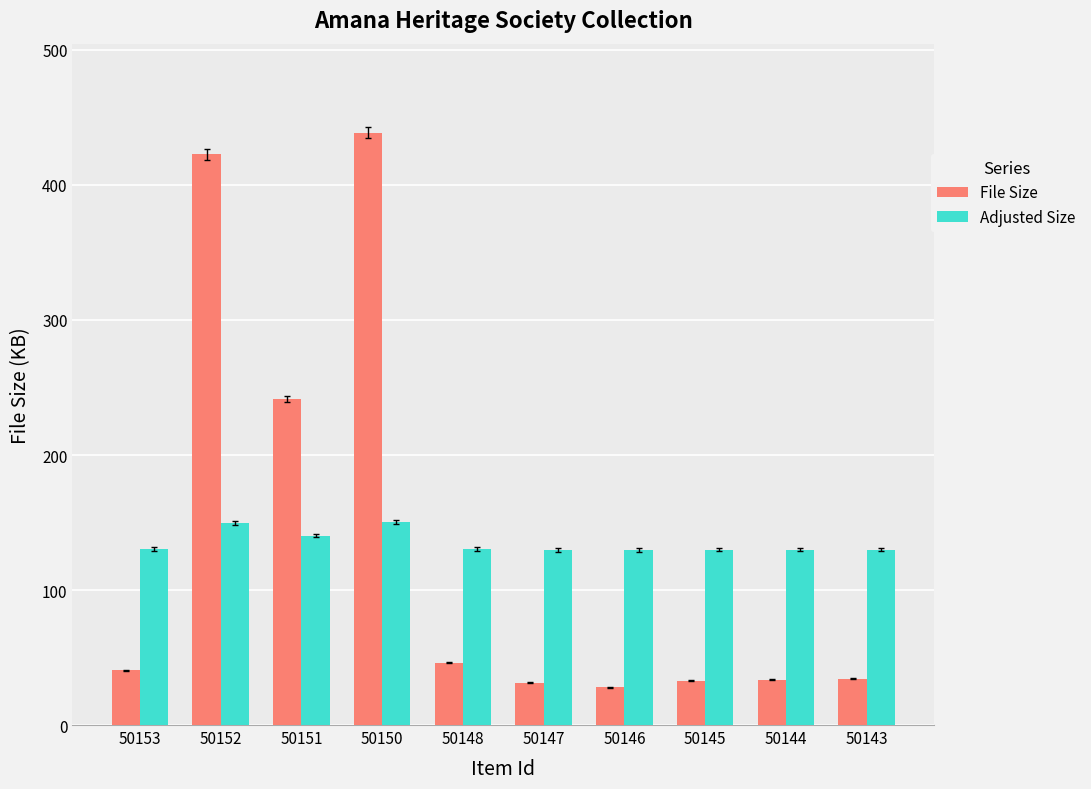

What is the greatest value displayed?

438.8